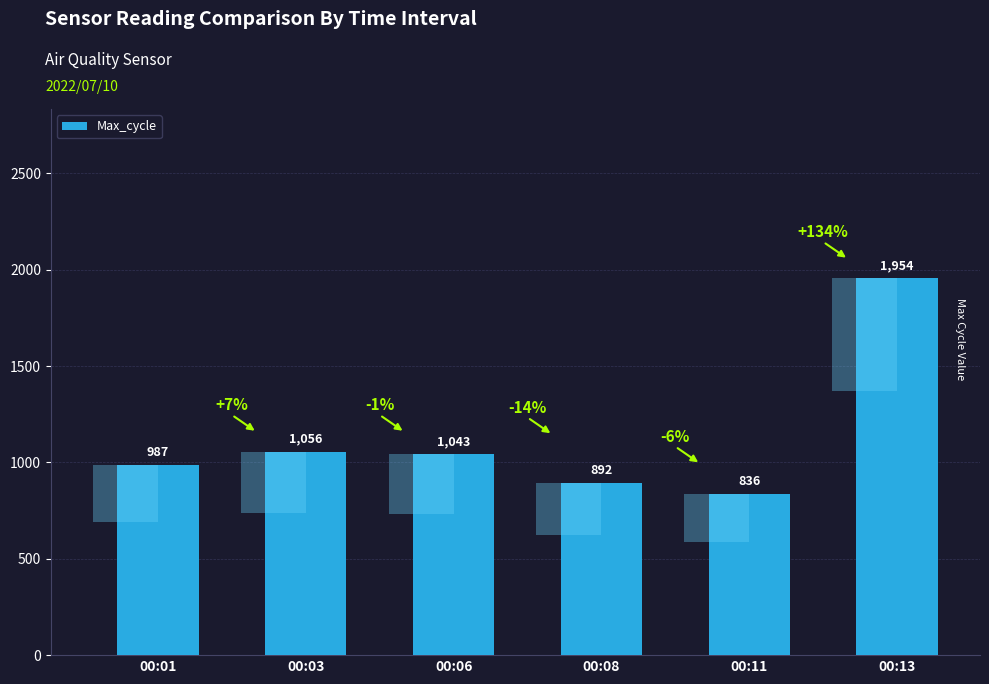

What value does the data have at 00:06, to the nearest 100?

1000